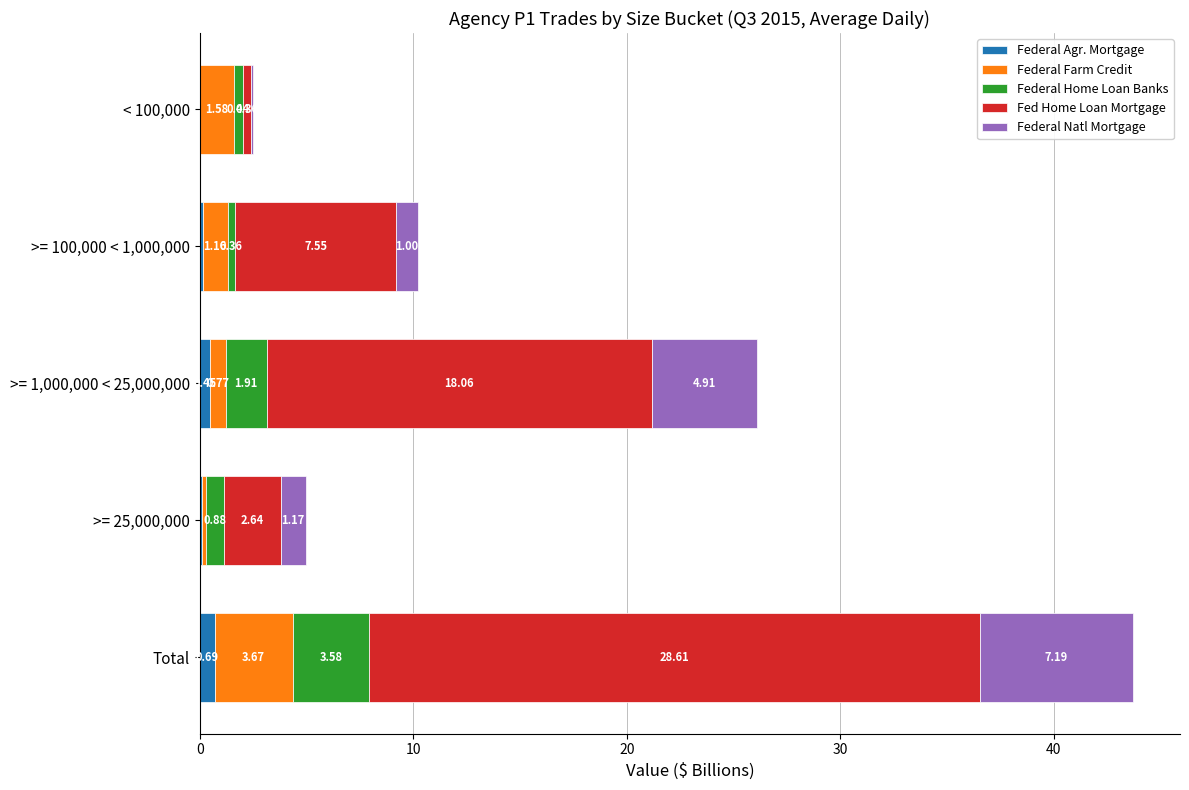

What is the total value across all series at >= 25,000,000?

5.0